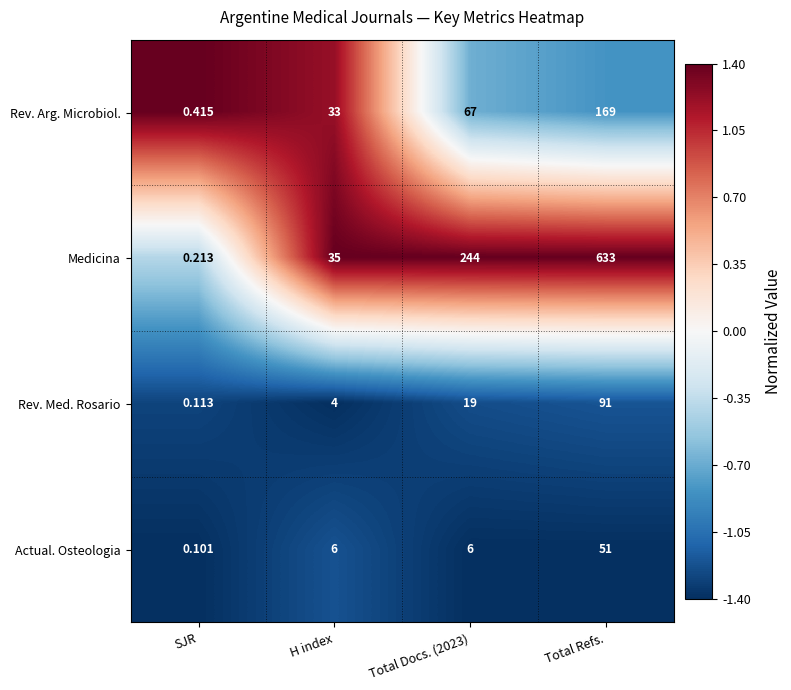

At which label does Medicina reach its minimum?

SJR